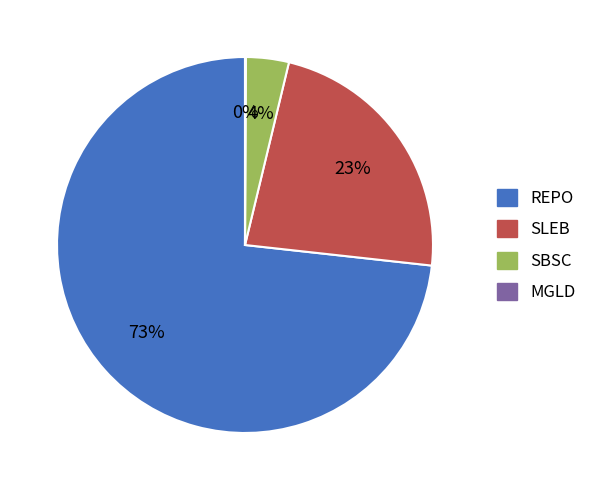

Which category has the biggest portion of the pie?

REPO